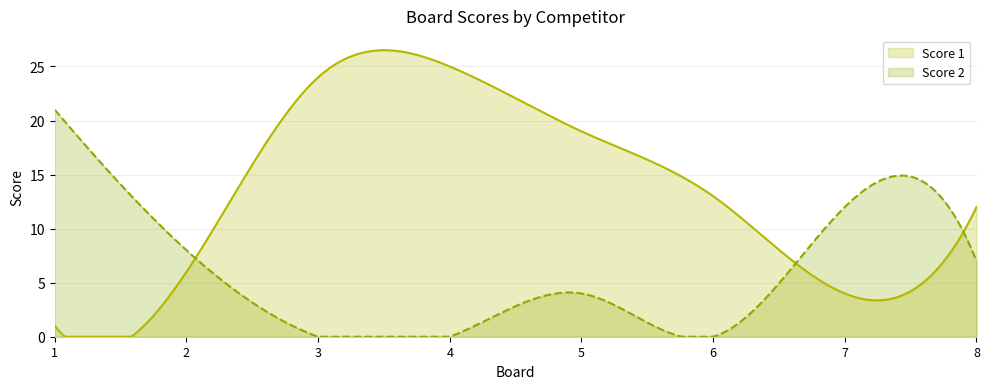

How many times do Score 2 and Score 1 cross each other?

3